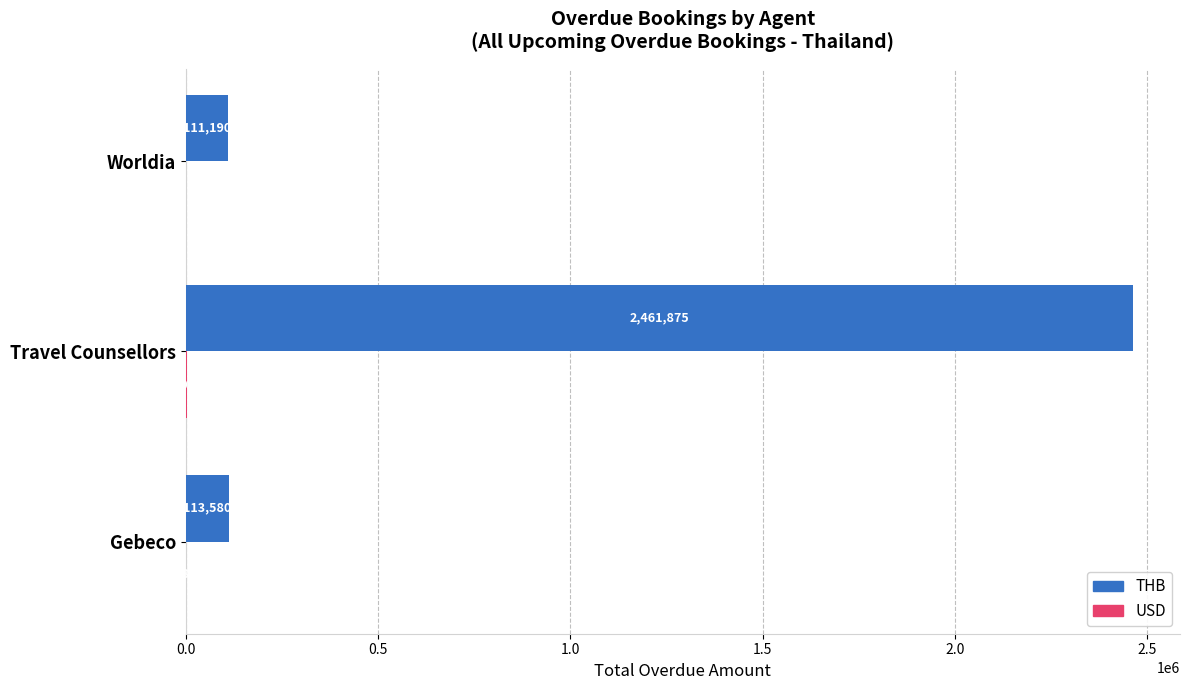

Which series has the largest range (max minus min)?

THB